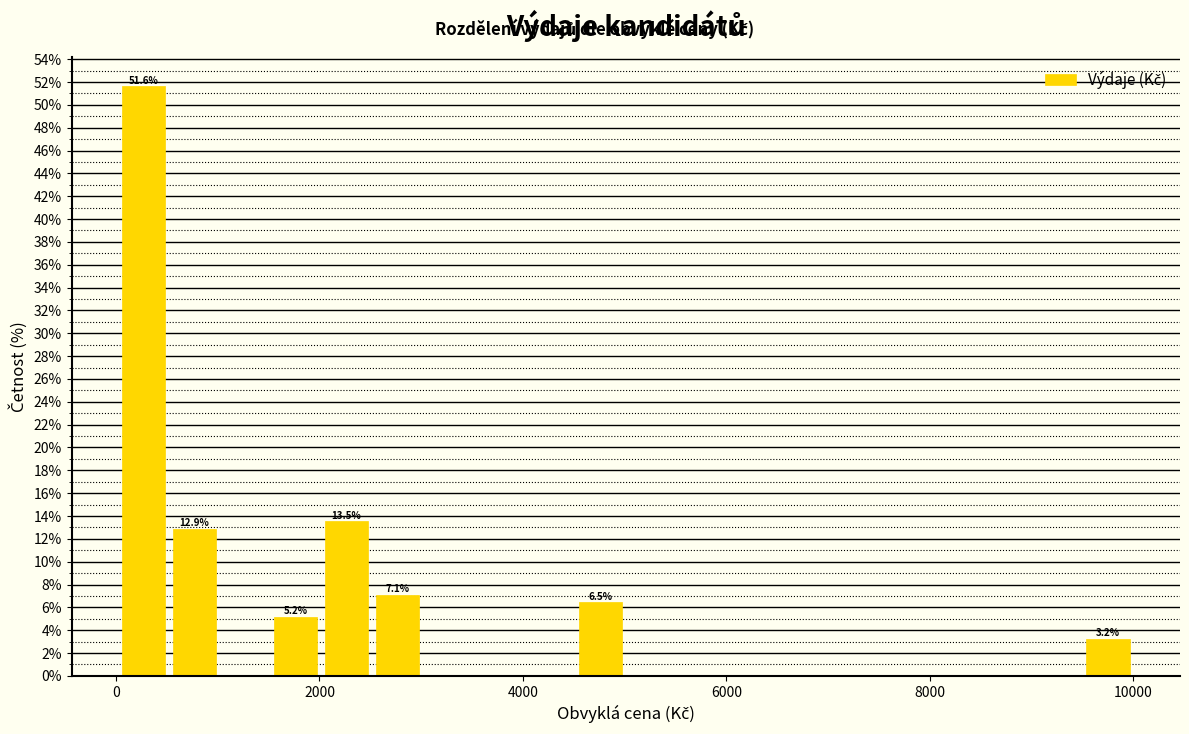

Read against the x-axis, roughly where is the centre of the tallest bar?

200